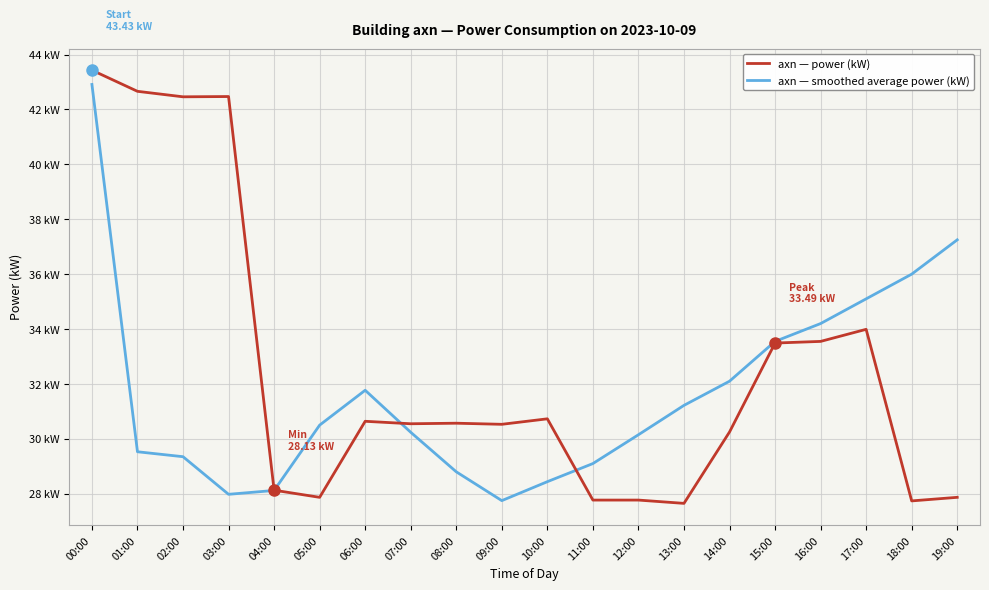

What is the difference between the axn — smoothed average power (kW) values at 15:00 and 04:00?

5.4